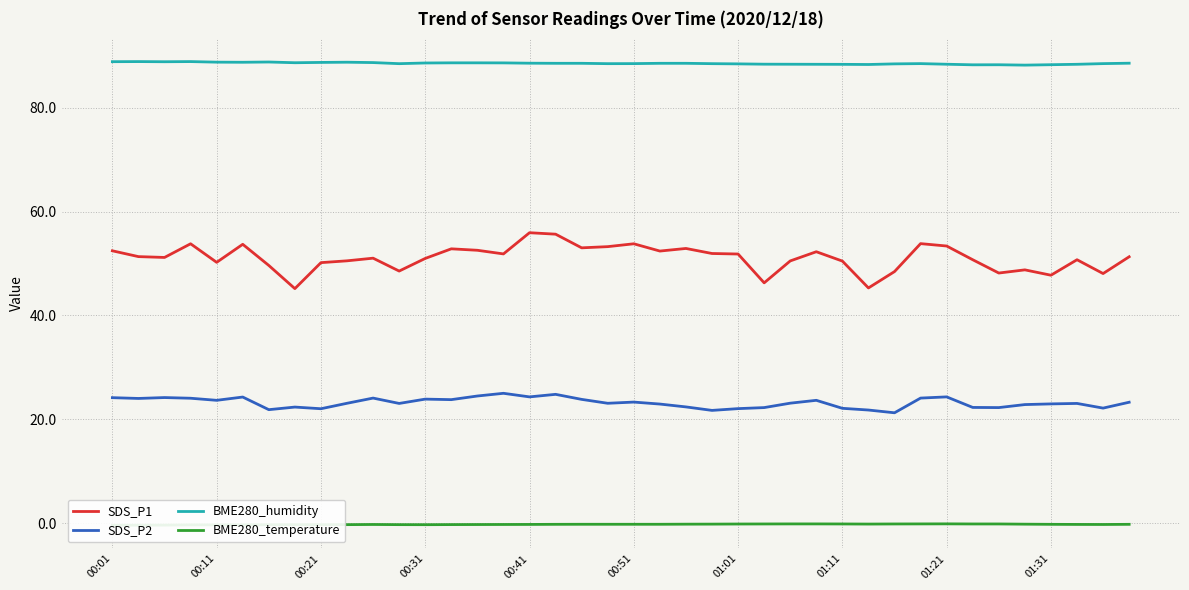

Rank the series by their average value, from lowest to highest.

BME280_temperature, SDS_P2, SDS_P1, BME280_humidity